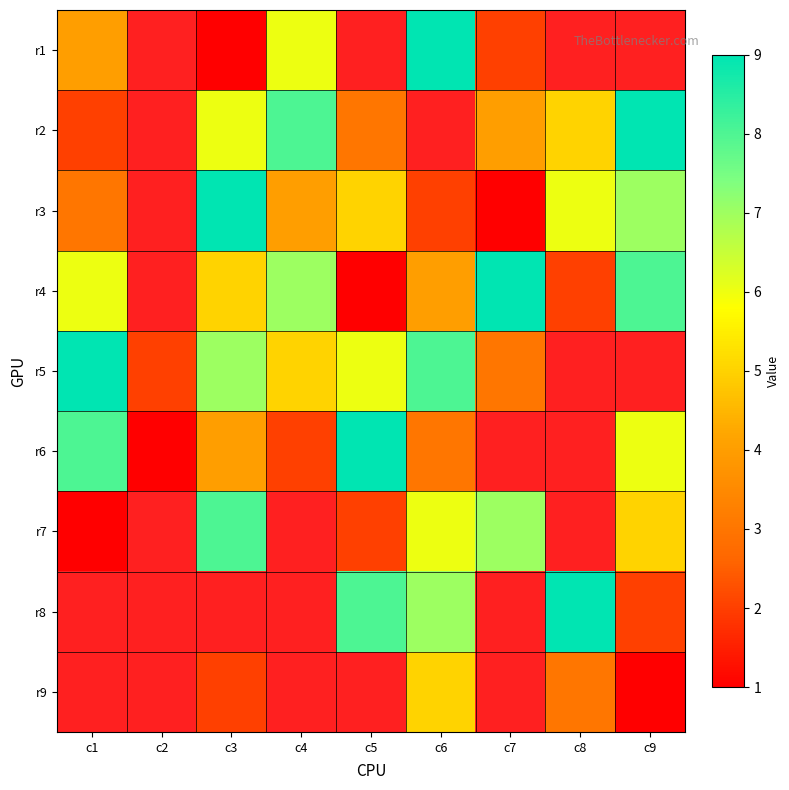

Between c5 and c3, which is larger?

c3